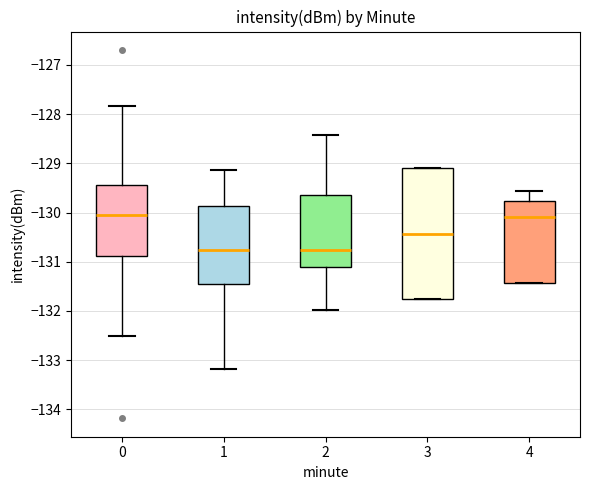

Where does the median line of the box at x = 4 sit on the y-axis? The values are not printed on the chart, so give them approximately, as read against the axis.

-130.1